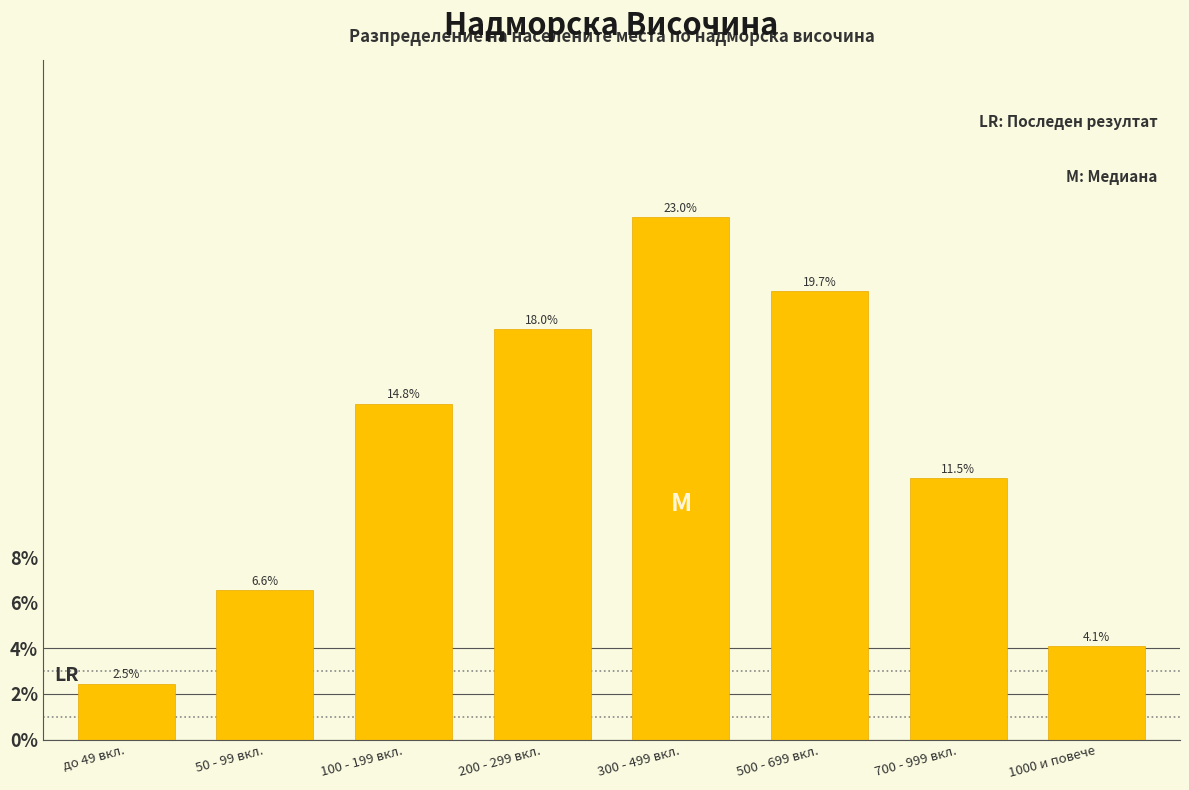

Reading right to left, transcribe all the data shown in this chart.

1000 и повече=4.1	700 - 999 вкл.=11.5	500 - 699 вкл.=19.7	300 - 499 вкл.=23.0	200 - 299 вкл.=18.0	100 - 199 вкл.=14.8	50 - 99 вкл.=6.6	до 49 вкл.=2.5